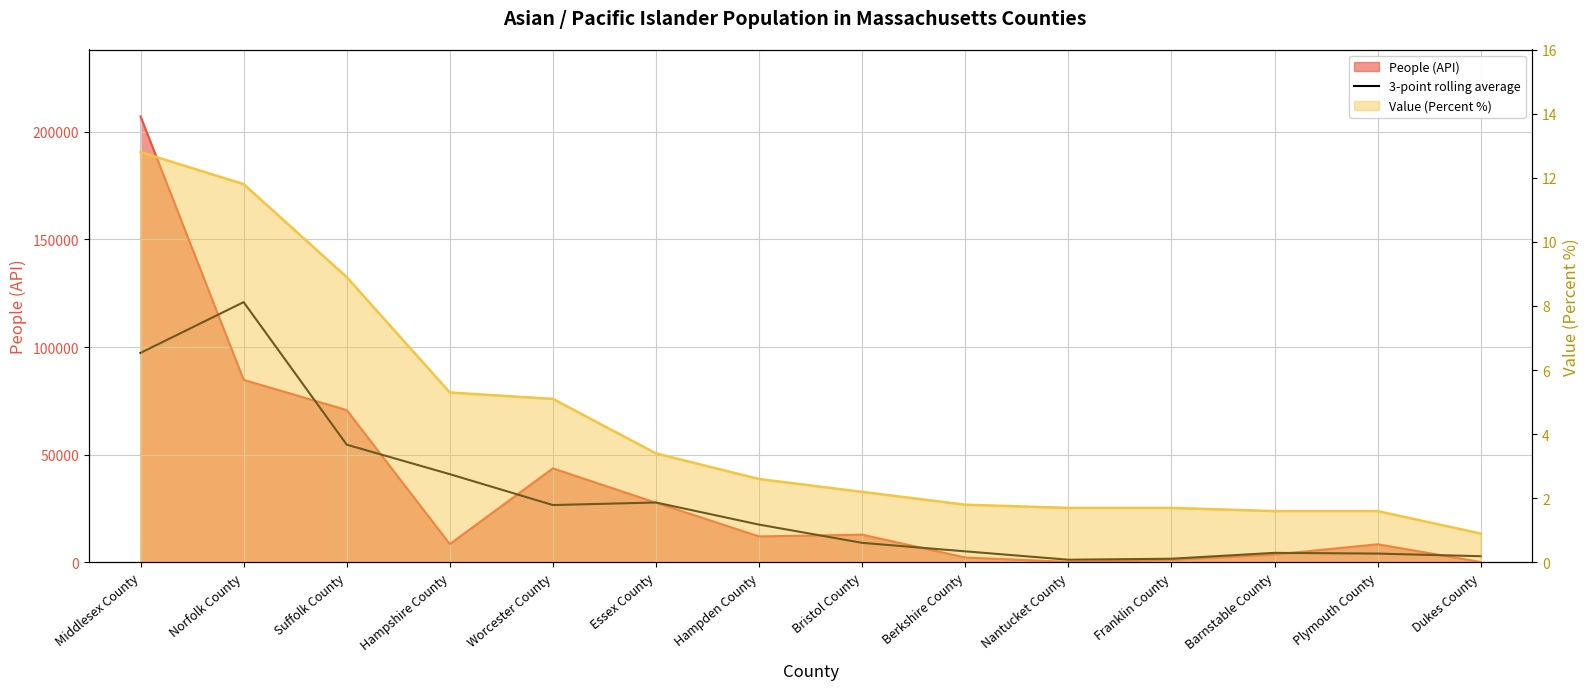

At which category does the chart reach its minimum across all series?

Nantucket County